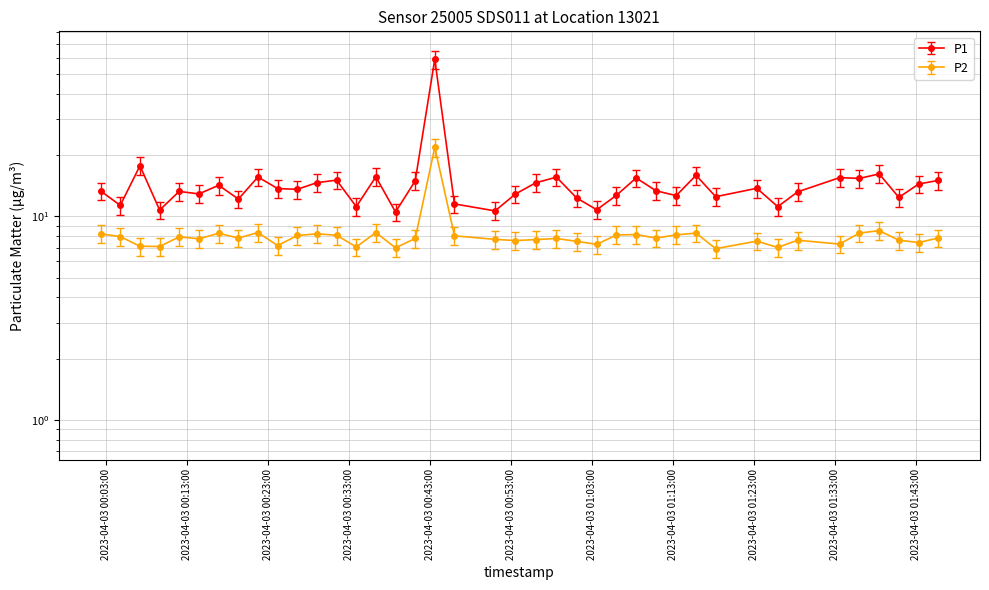

What is the smallest value displayed?

6.9